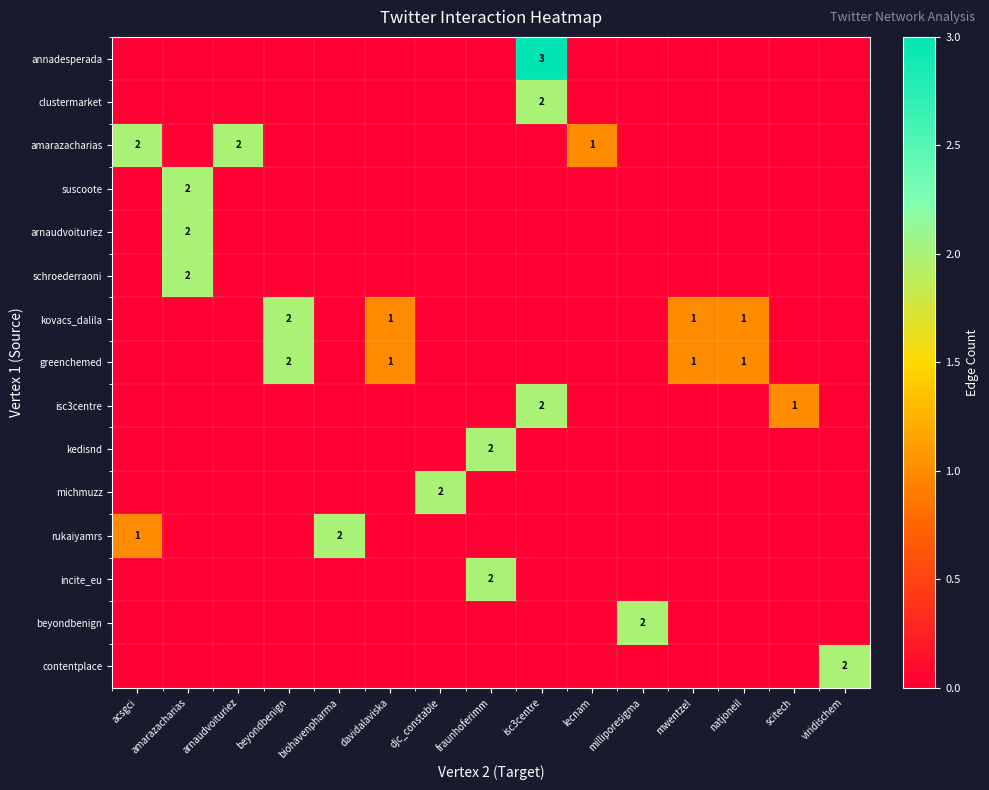

At how many categories does at least one series exceed 0?

15